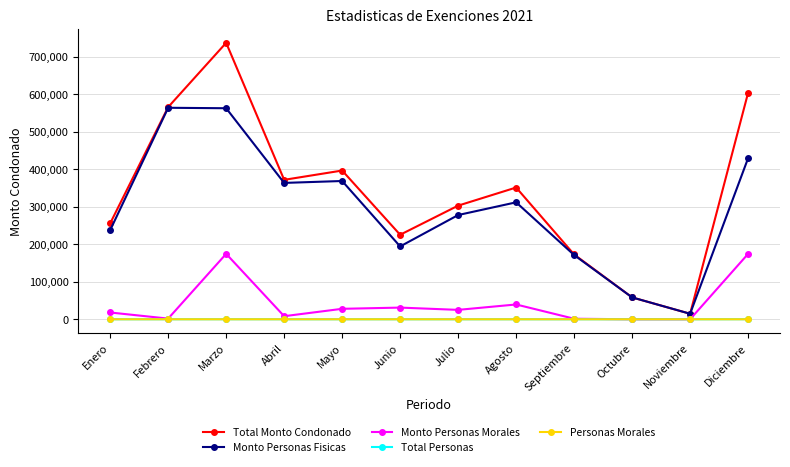

At how many categories does at least one series exceed 52265?

11